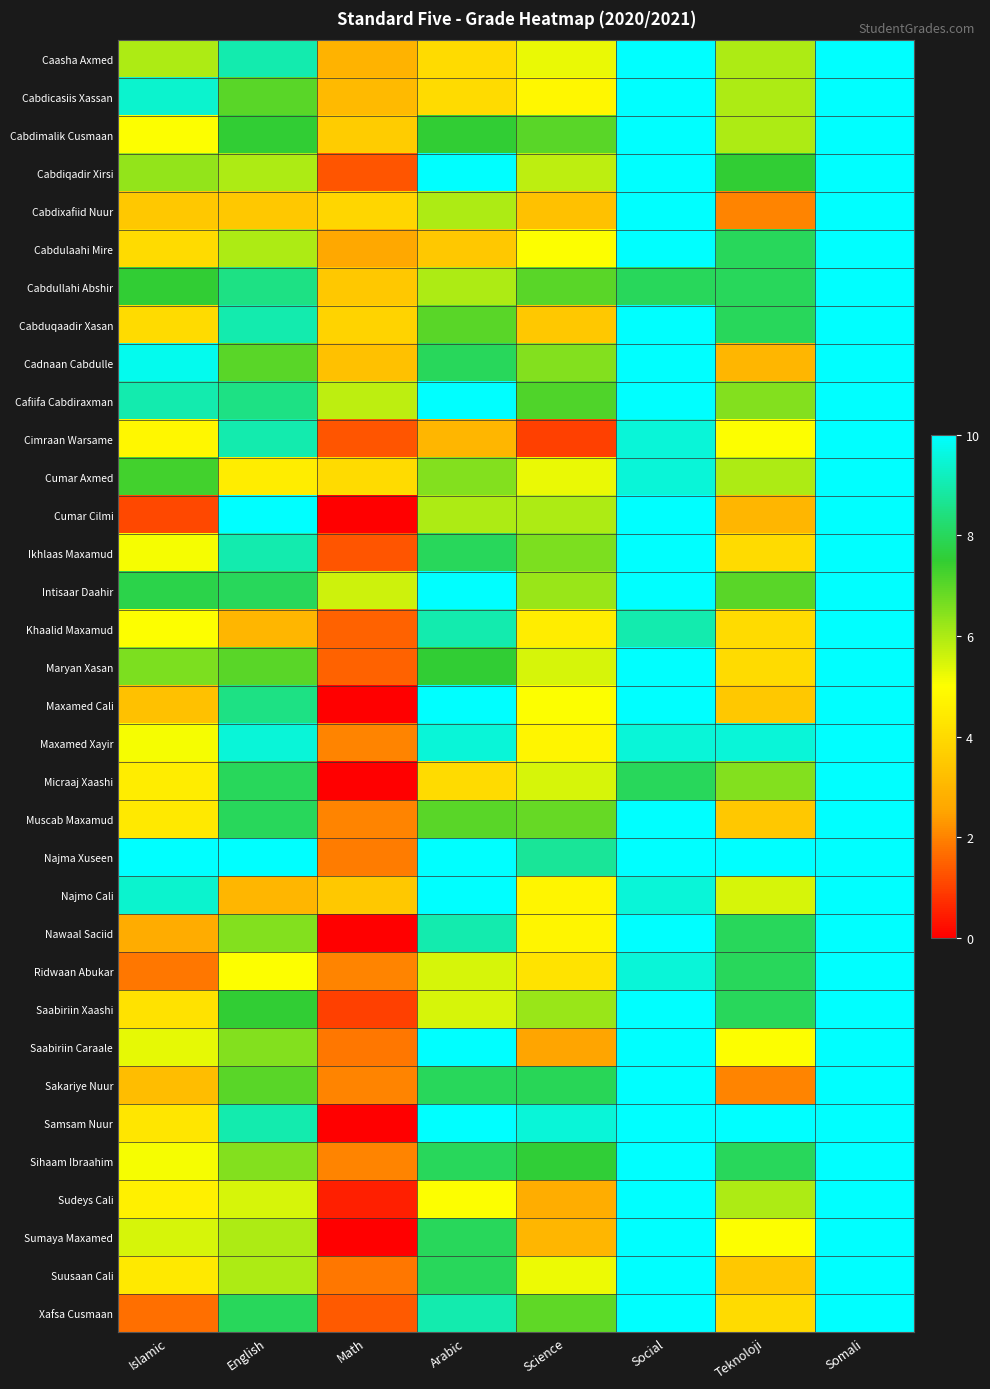

Between English and Teknoloji, which is larger?

English